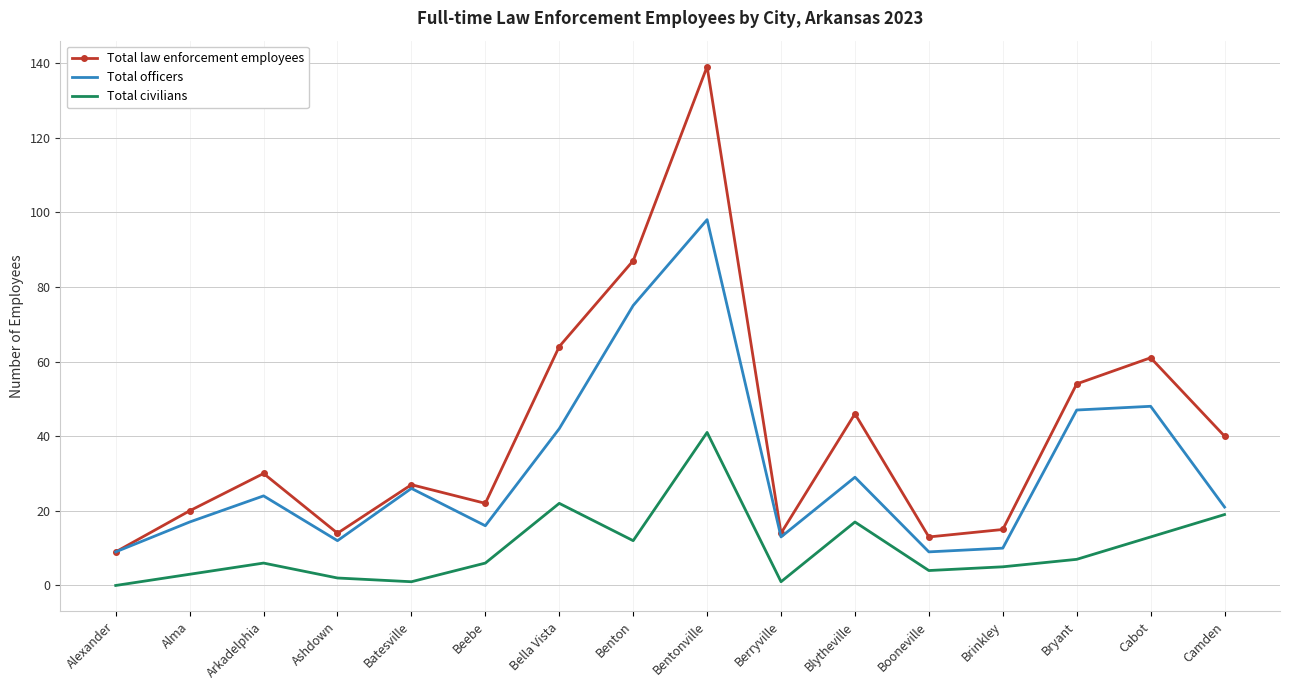

Which series has the largest range (max minus min)?

Total law enforcement employees